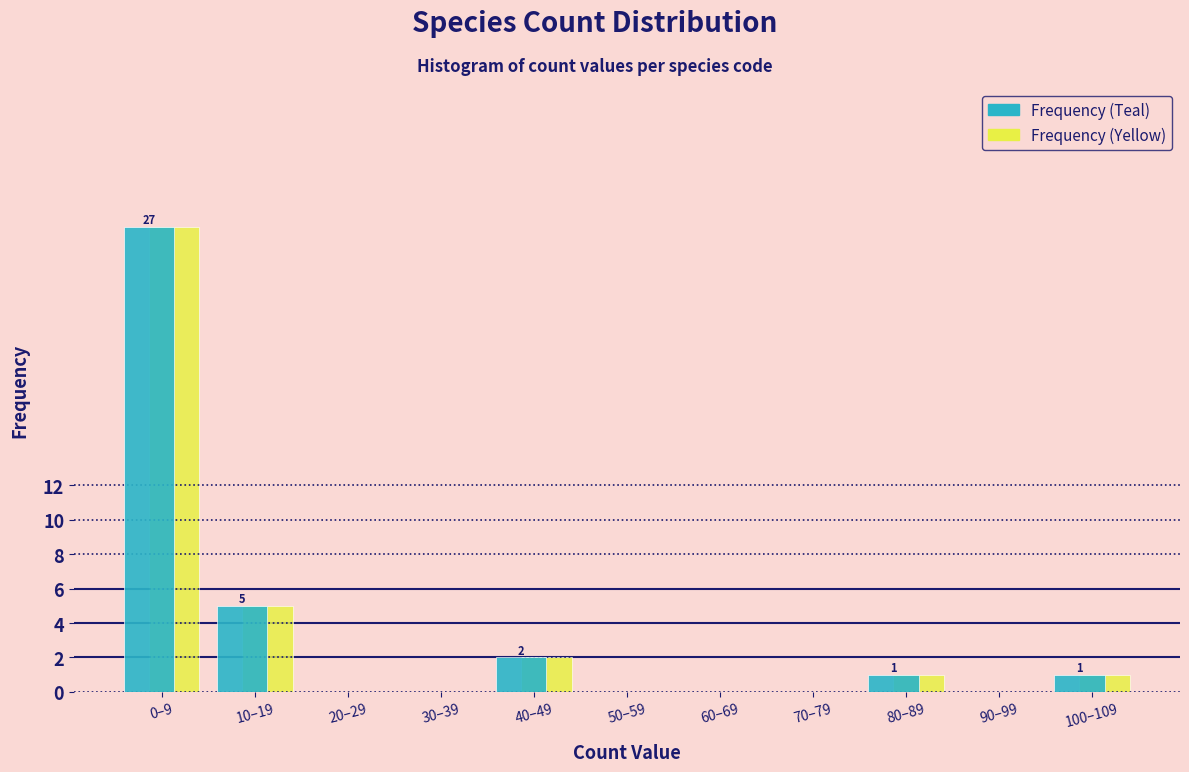

Reading right to left, extract all data points from this chart.

Frequency (Teal): 100–109=1	90–99=0	80–89=1	70–79=0	60–69=0	50–59=0	40–49=2	30–39=0	20–29=0	10–19=5	0–9=27
Frequency (Yellow): 100–109=1	90–99=0	80–89=1	70–79=0	60–69=0	50–59=0	40–49=2	30–39=0	20–29=0	10–19=5	0–9=27